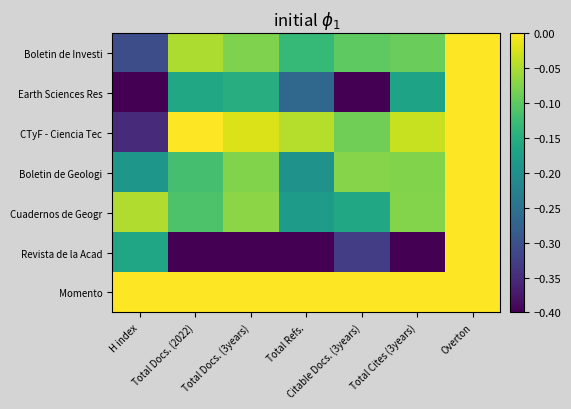

At Citable Docs. (3years), list the series in order from largest to smallest.

Momento, Boletin de Geologi, CTyF - Ciencia Tec, Boletin de Investi, Cuadernos de Geogr, Revista de la Acad, Earth Sciences Res